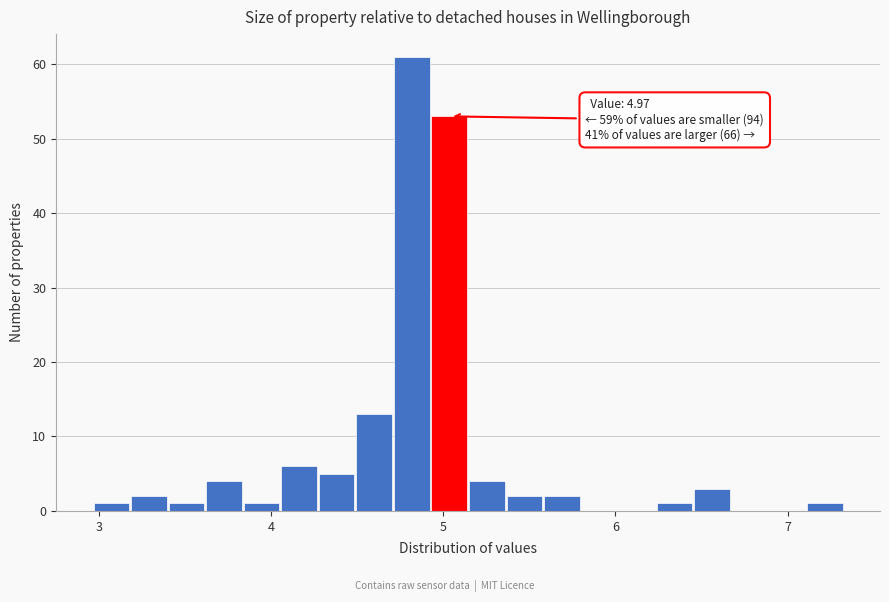

Read against the x-axis, roughly where is the centre of the tallest bar?

4.8